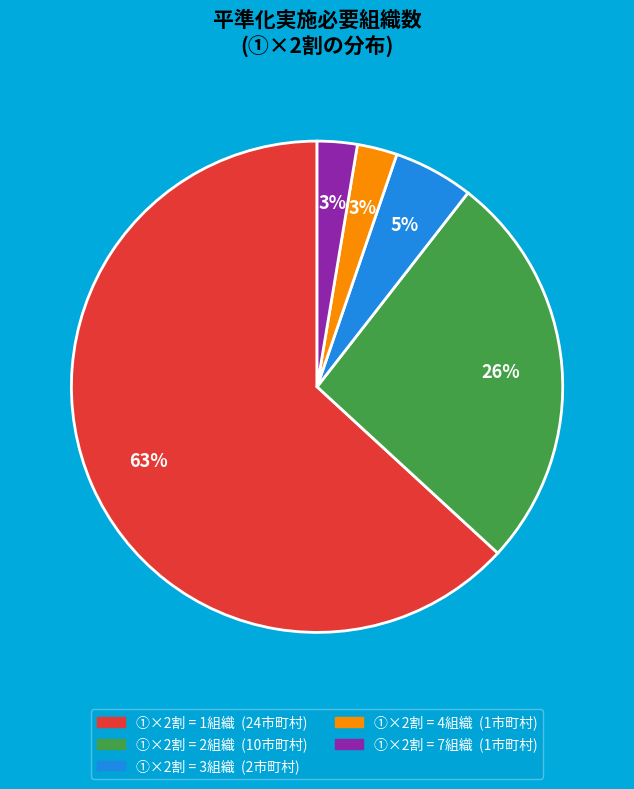

To the nearest percent, what is the average slice percentage?

20%